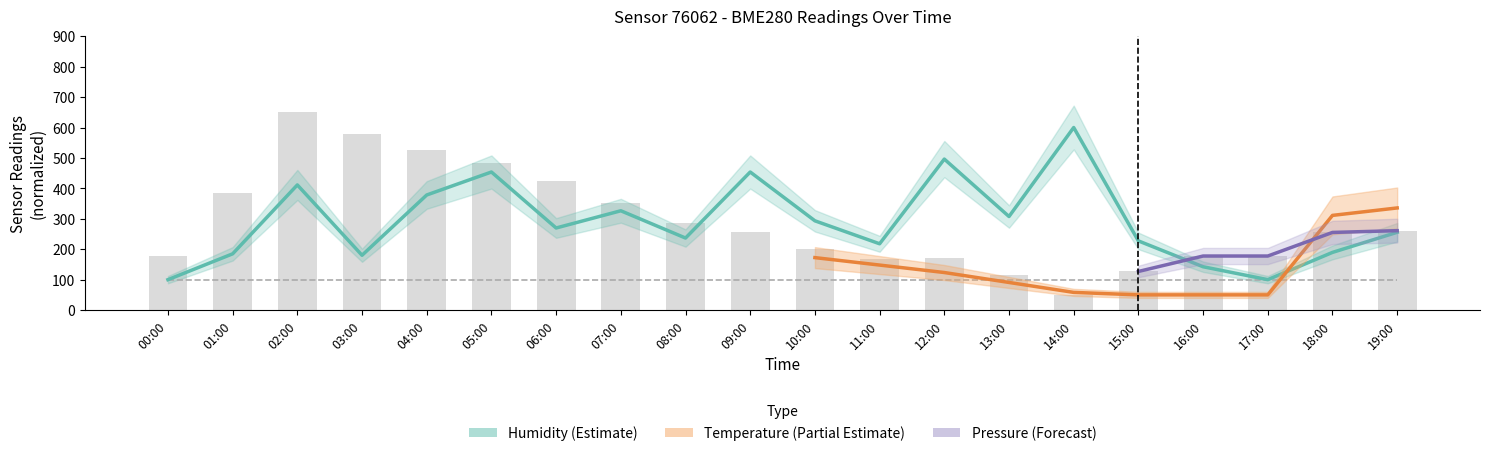

What is the difference between the maximum and second lowest values in the humidity series?

500.0